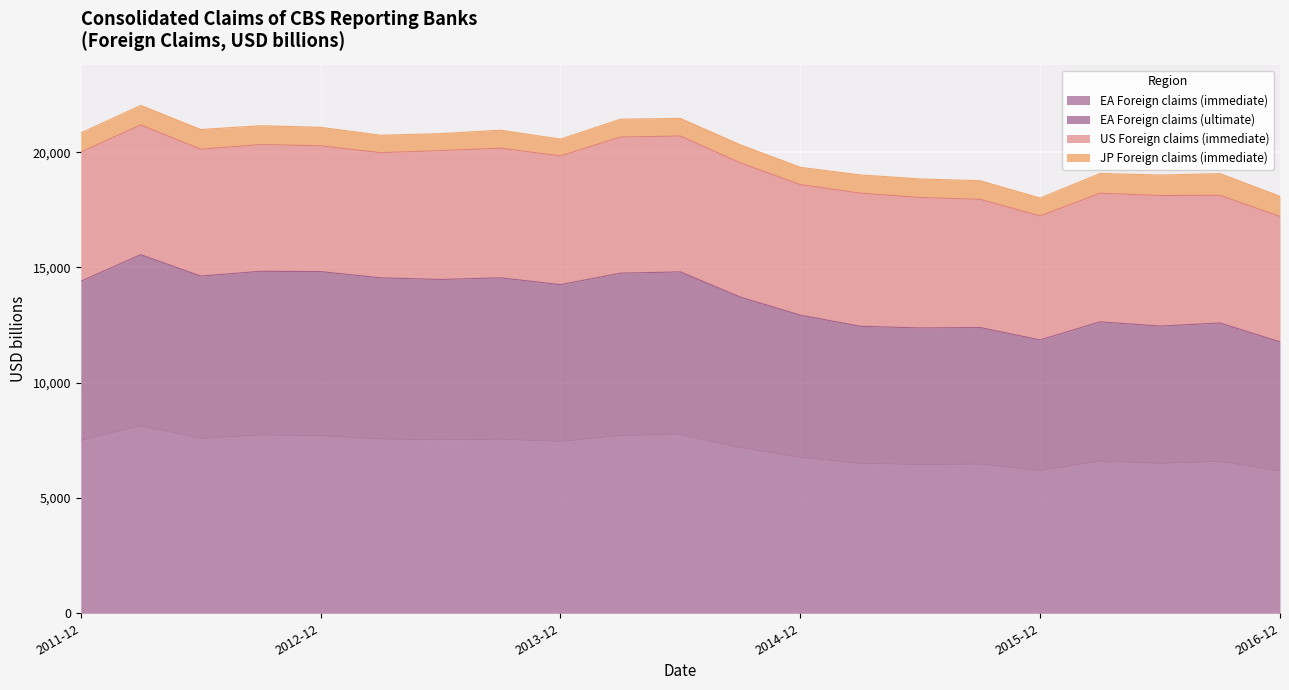

What value does the EA Foreign claims (immediate) series have at 2016-03?

6598.3